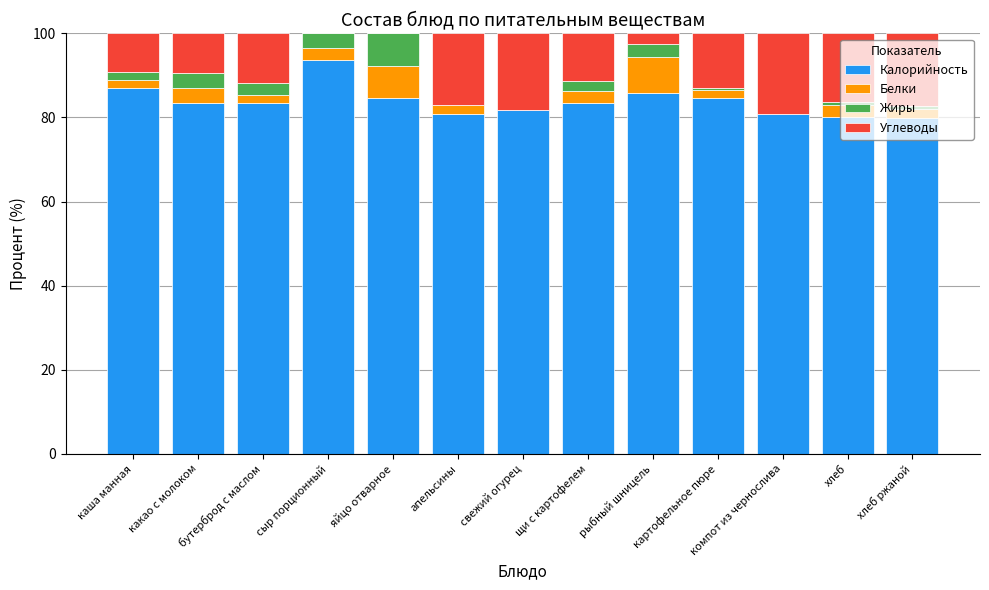

What value does the Калорийность series have at компот из чернослива?

80.9